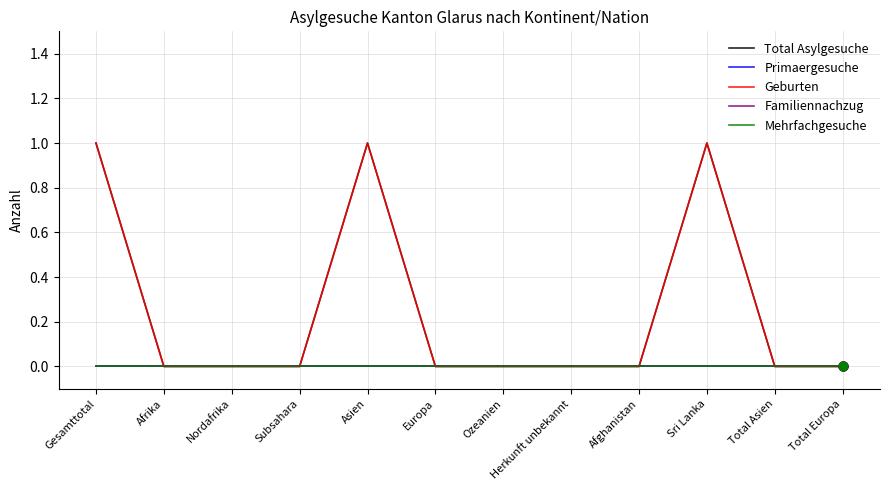

At how many categories does at least one series exceed 0?

3